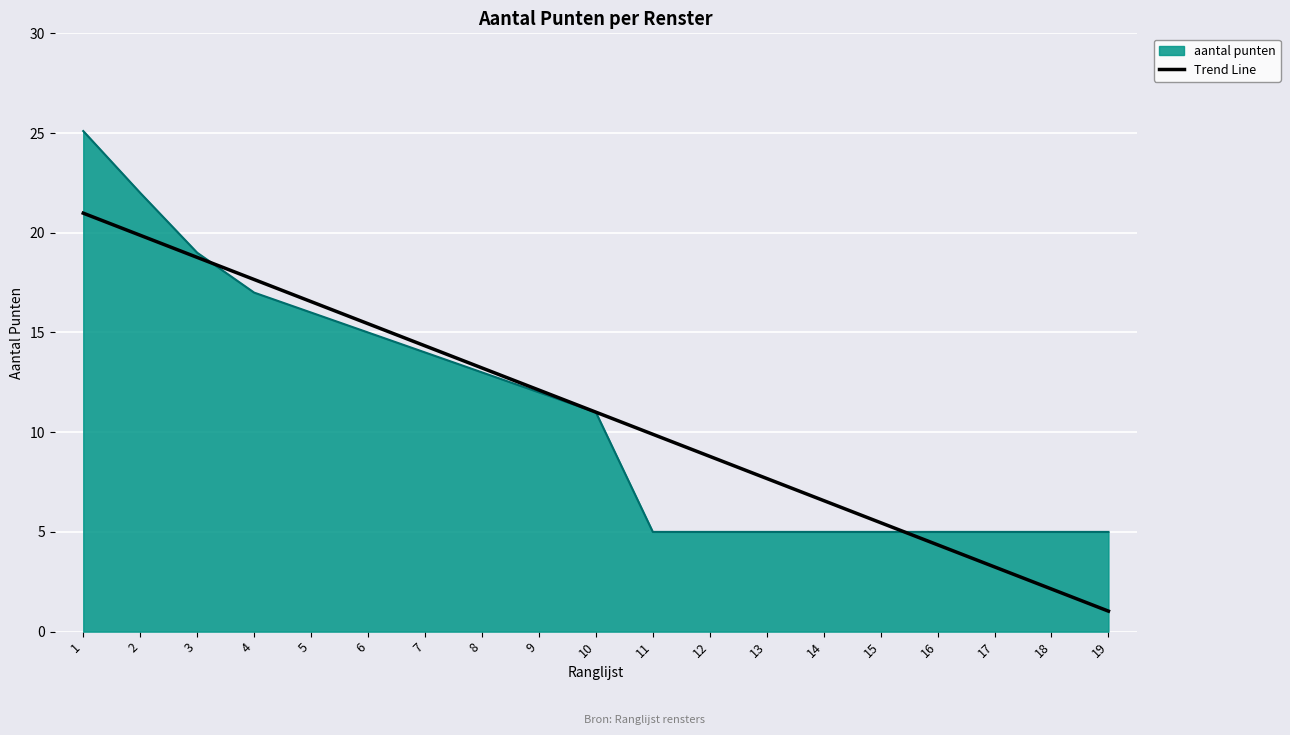

Which series has the widest spread of values?

aantal punten